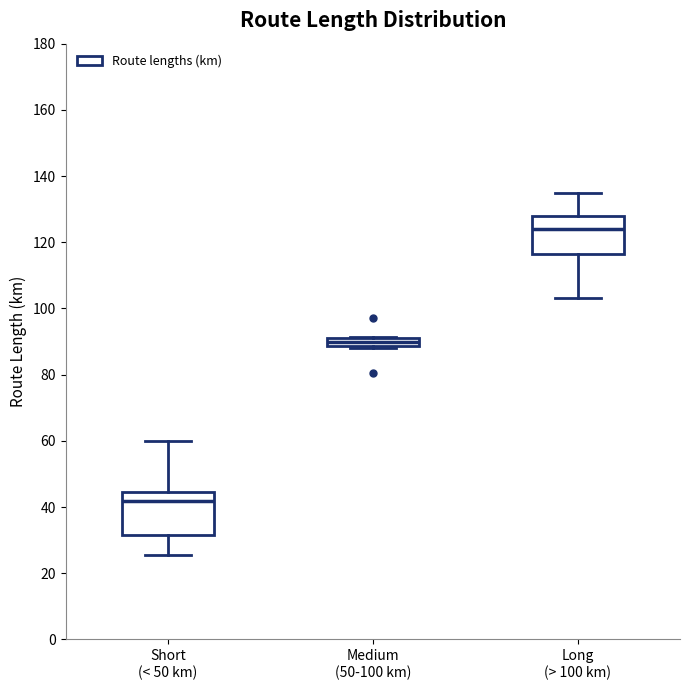

Which box has the highest median line?

Long (> 100 km)